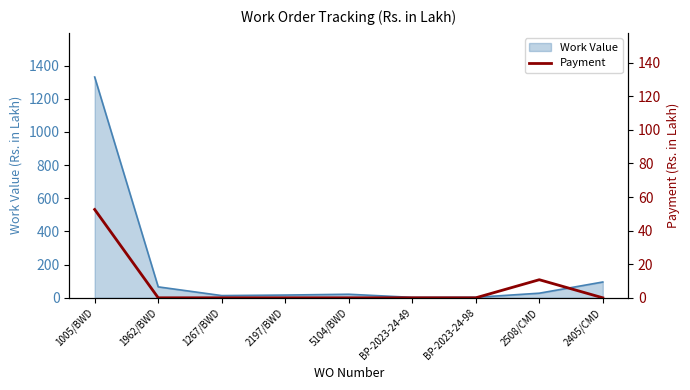

What is the maximum value for Work Value?

1331.5